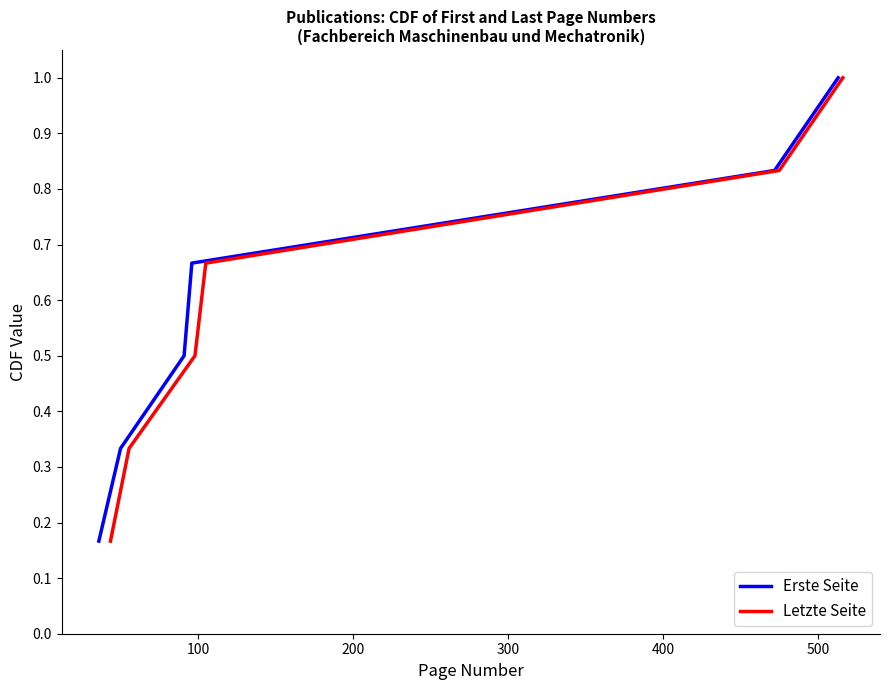

What is the sum of the Letzte Seite values at 0 and 200?

0.7